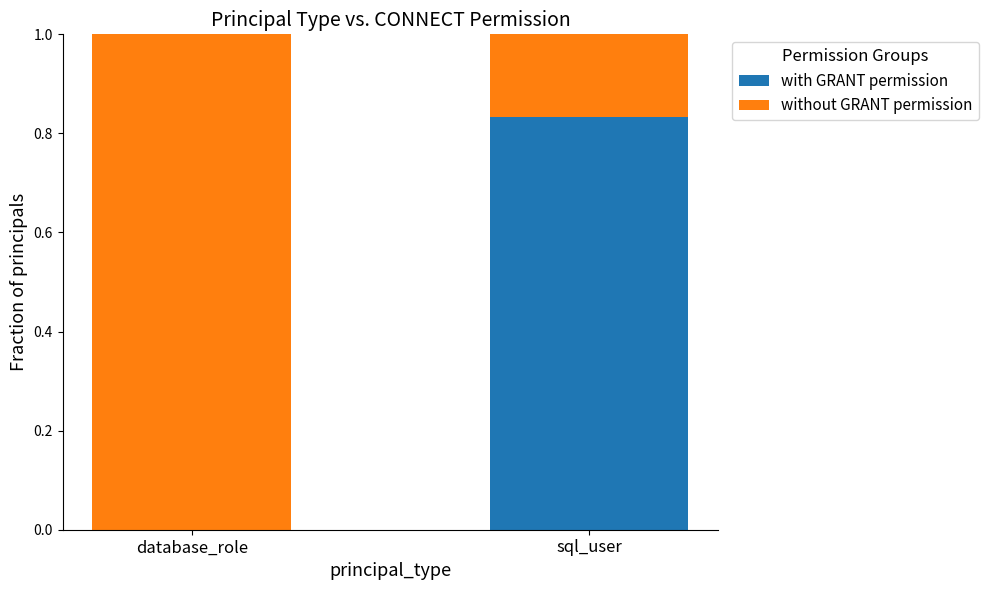

What is the total value across all series at sql_user?

1.0